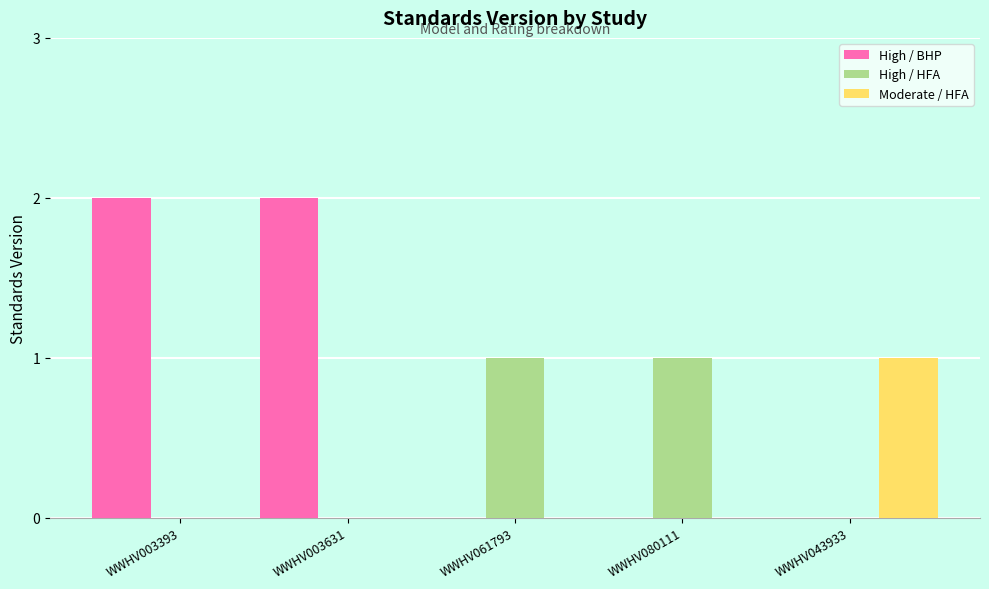

Reading left to right, list all the values displayed in this chart.

High / BHP: 2	2	0	0	0
High / HFA: 0	0	1	1	0
Moderate / HFA: 0	0	0	0	1